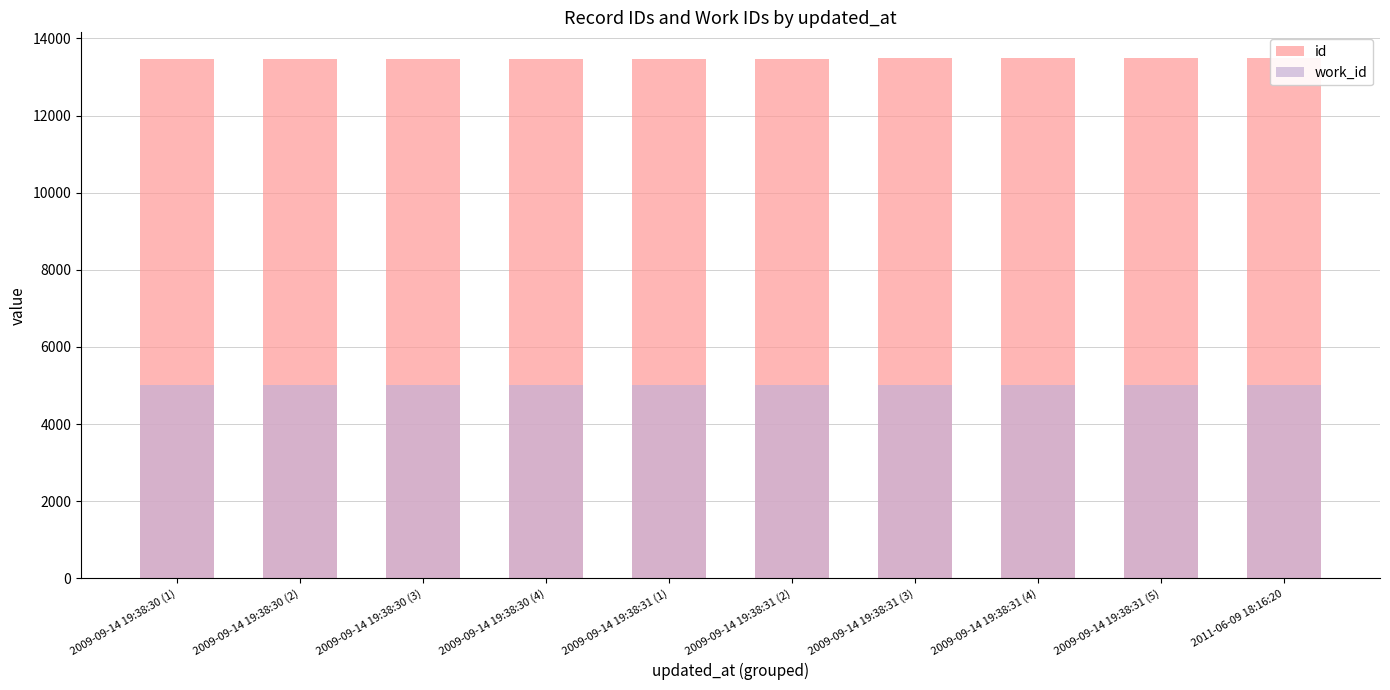

Rank the series by their maximum value, from lowest to highest.

work_id, id